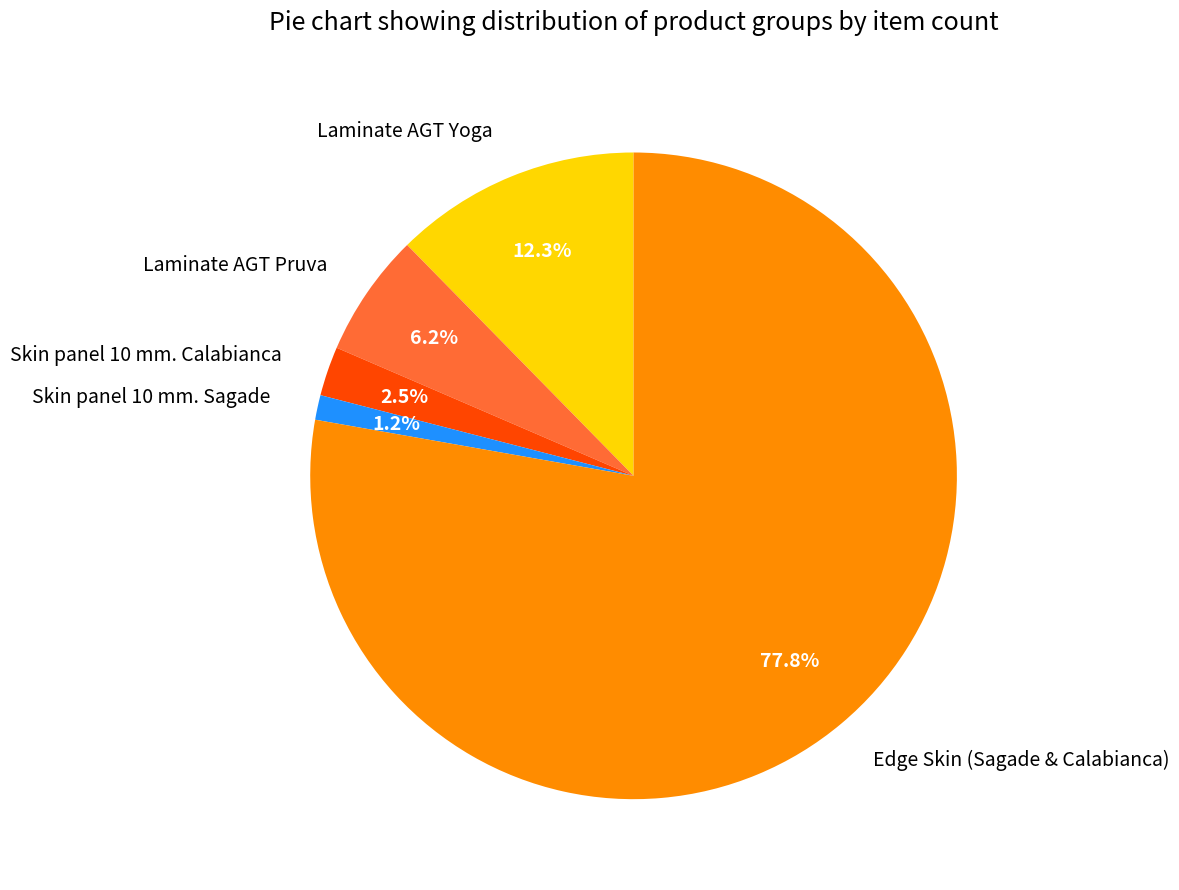

To the nearest percent, what percentage of the pie is Laminate AGT Pruva?

6%